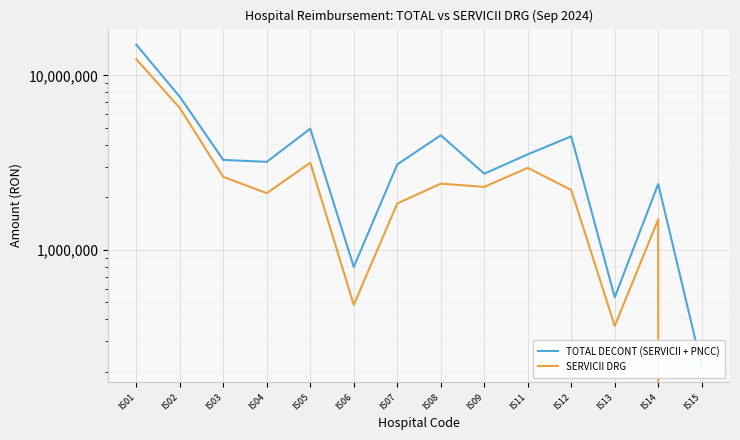

What is the value of the TOTAL DECONT (SERVICII + PNCC) point at the 10th from the left?

3522947.9